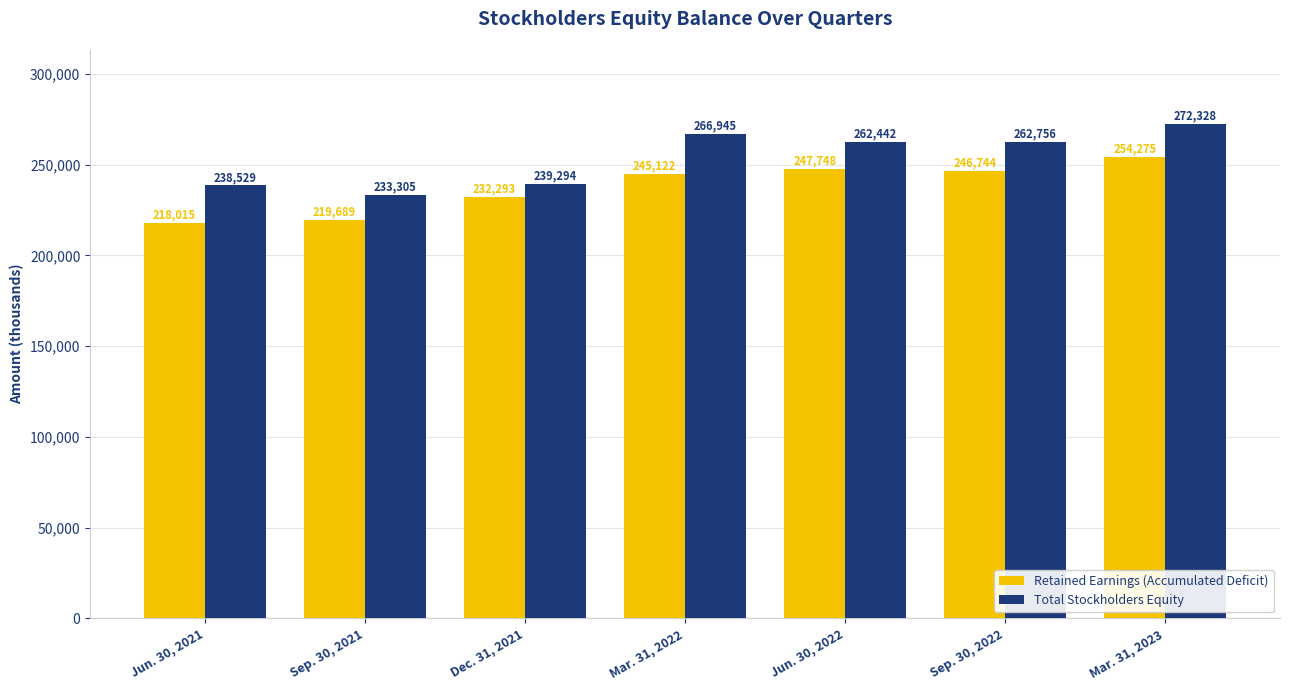

At which label does Total Stockholders Equity reach its minimum?

Sep. 30, 2021